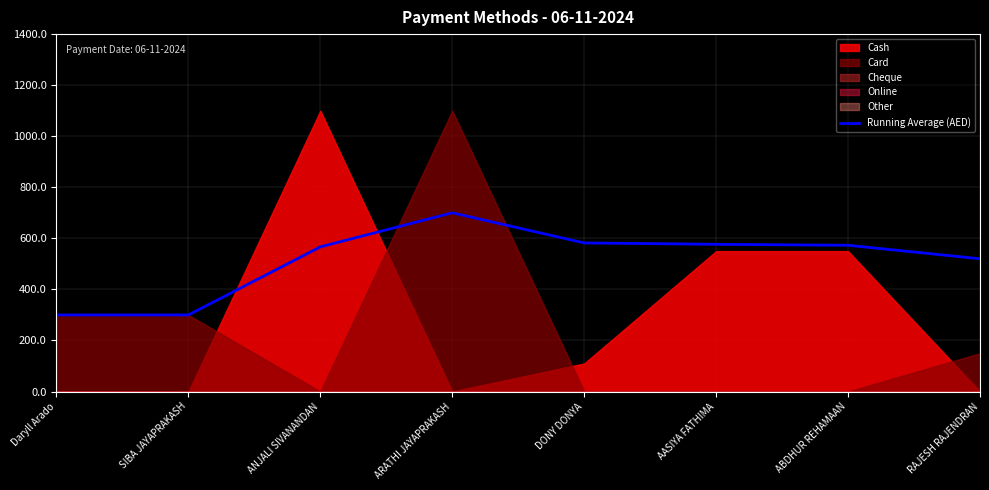

Does the chart display data point markers on the line(s)?

No